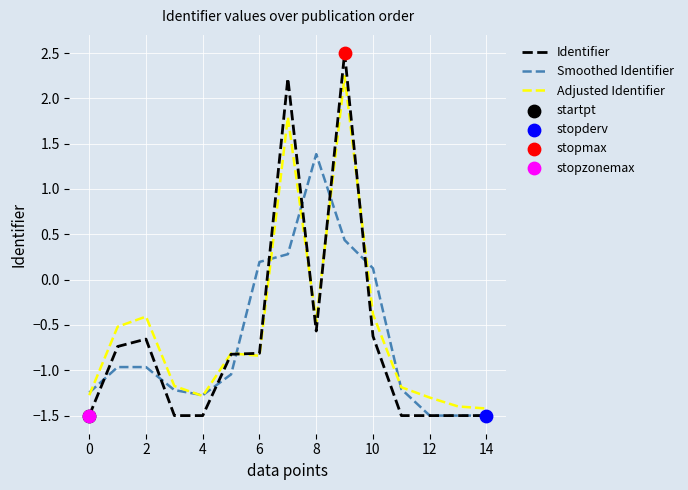

What is the smallest value displayed?

-1.5